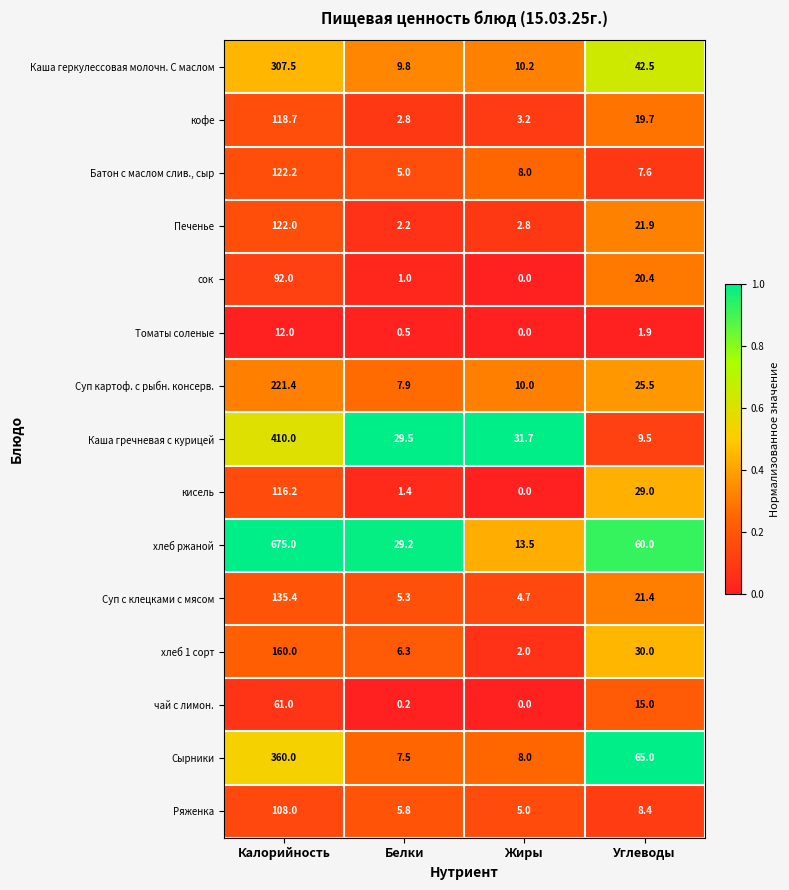

List the series in order of their peak value, highest first.

хлеб ржаной, Каша гречневая с курицей, Сырники, Каша геркулессовая молочн. С маслом, Суп картоф. с рыбн. консерв., хлеб 1 сорт, Суп с клецками с мясом, Батон с маслом слив., сыр, Печенье, кофе, кисель, Ряженка, сок, чай с лимон., Томаты соленые